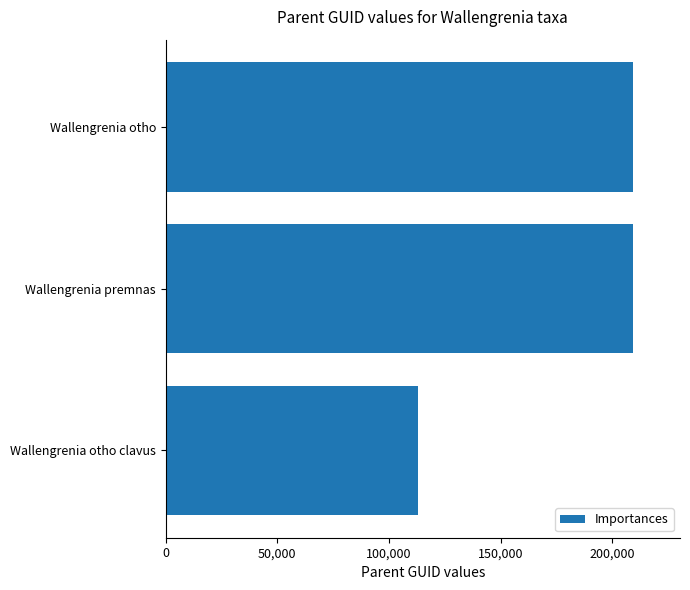

What is the average value?

177203